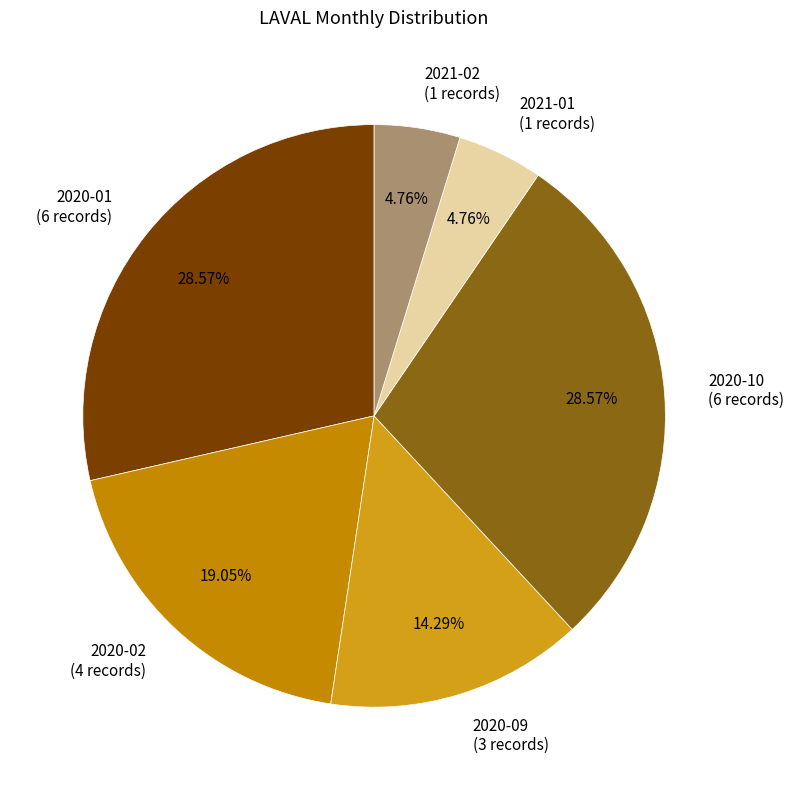

Is the sum of 2020-09 (3 records) and 2021-02 (1 records) greater than half?

No